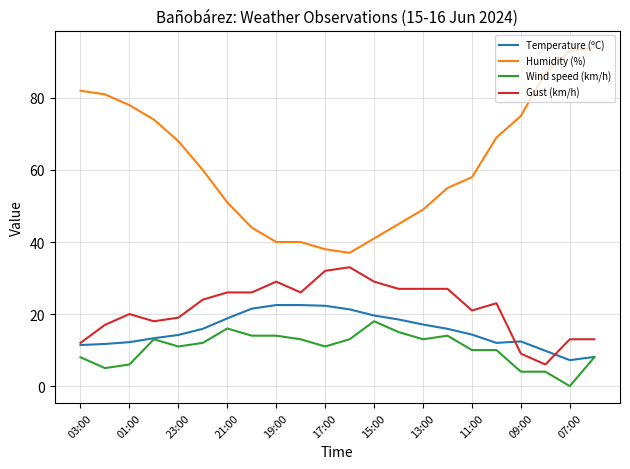

True or false: Gust (km/h) and Humidity (%) intersect in this chart.

False